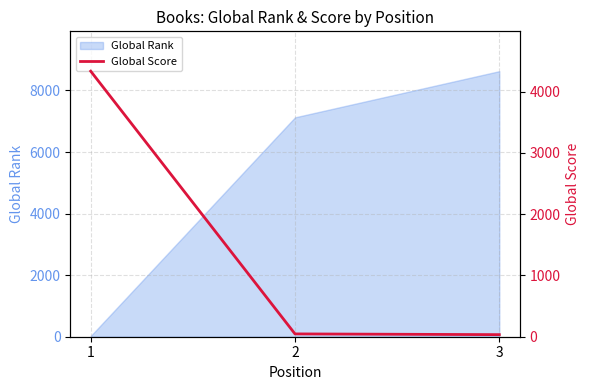

Rank the categories by Global Rank value from lowest to highest.

1, 2, 3